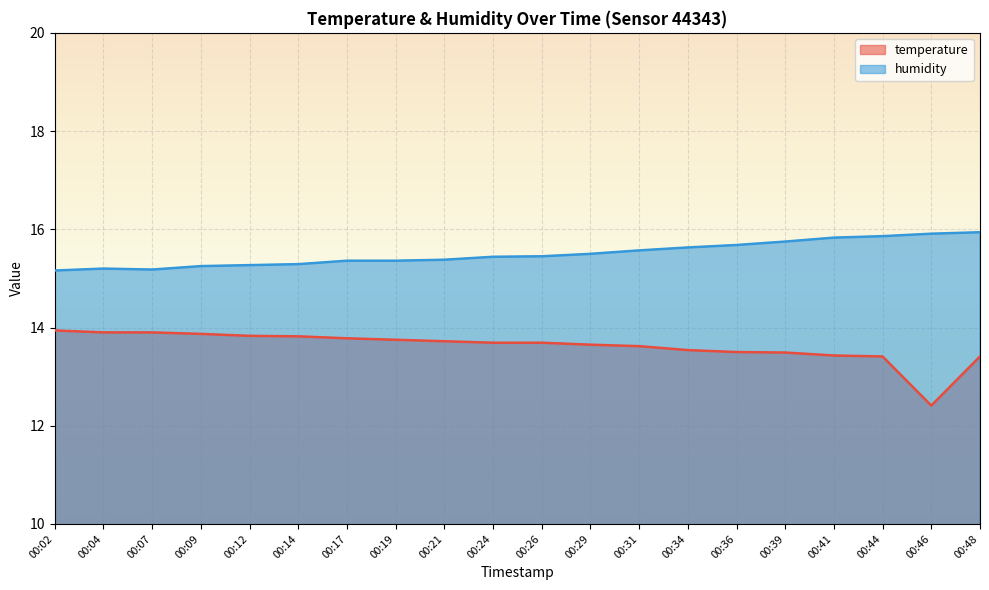

What is the difference between the highest and lowest values at 00:34?

2.1